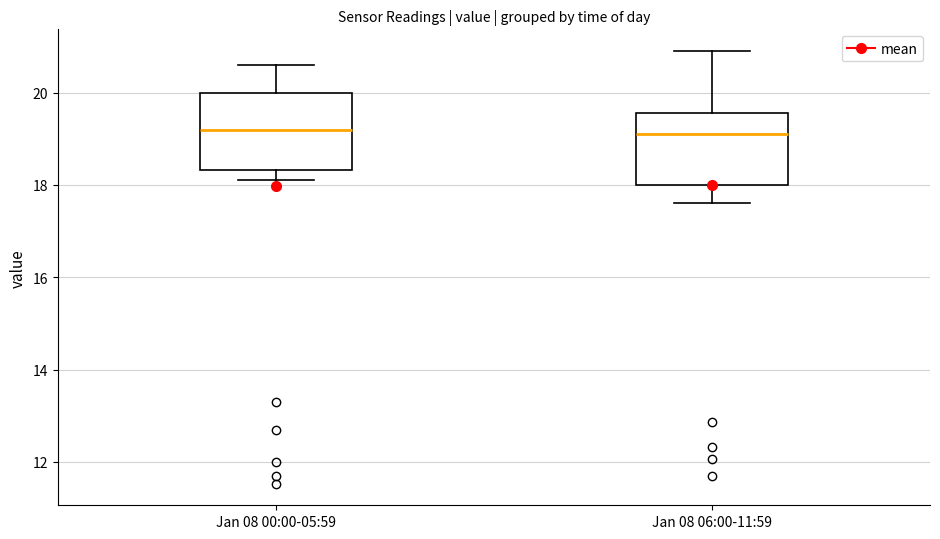

Reading left to right, read every box against the y-axis: the position of its median line, the range the box covers, and the ends of its whiskers. The values are not printed on the chart, so give them approximately, as read against the axis.

Jan 08 00:00-05:59: median 19.2, box 18.4 to 20.0, whiskers 18.2 to 20.6
Jan 08 06:00-11:59: median 19.2, box 18.0 to 19.6, whiskers 17.6 to 21.0